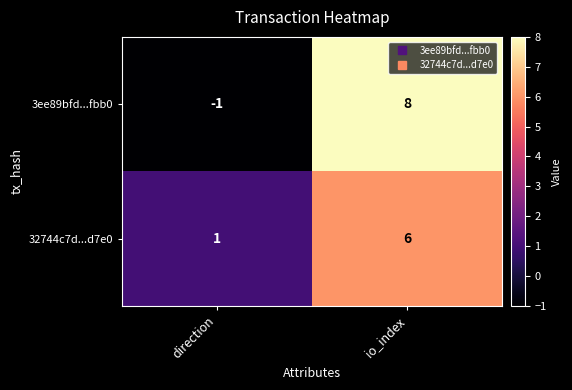

What is the sum of the 32744c7d...d7e0 values at io_index and direction?

7